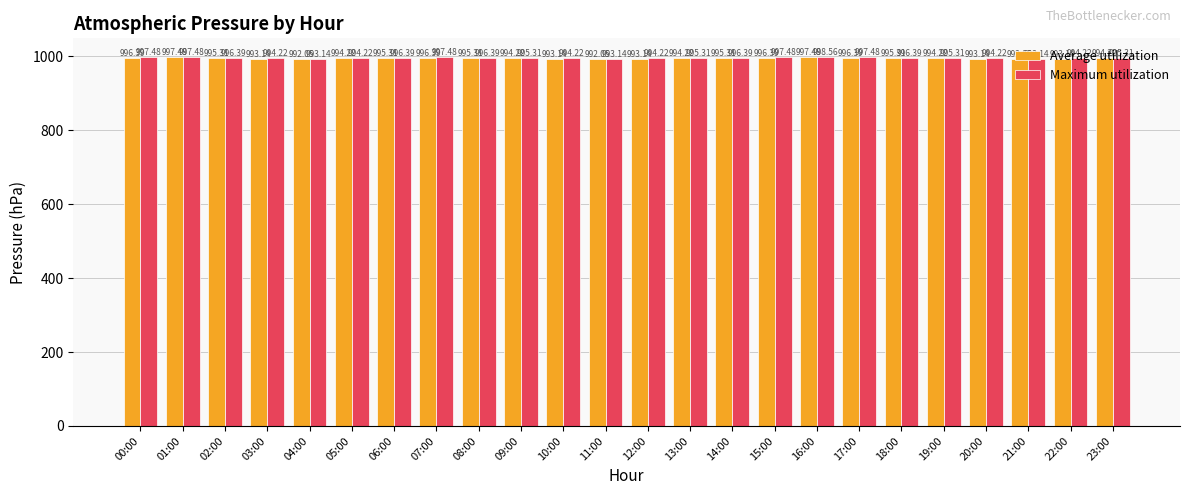

What is the difference between the highest and lowest values at 12:00?

1.1